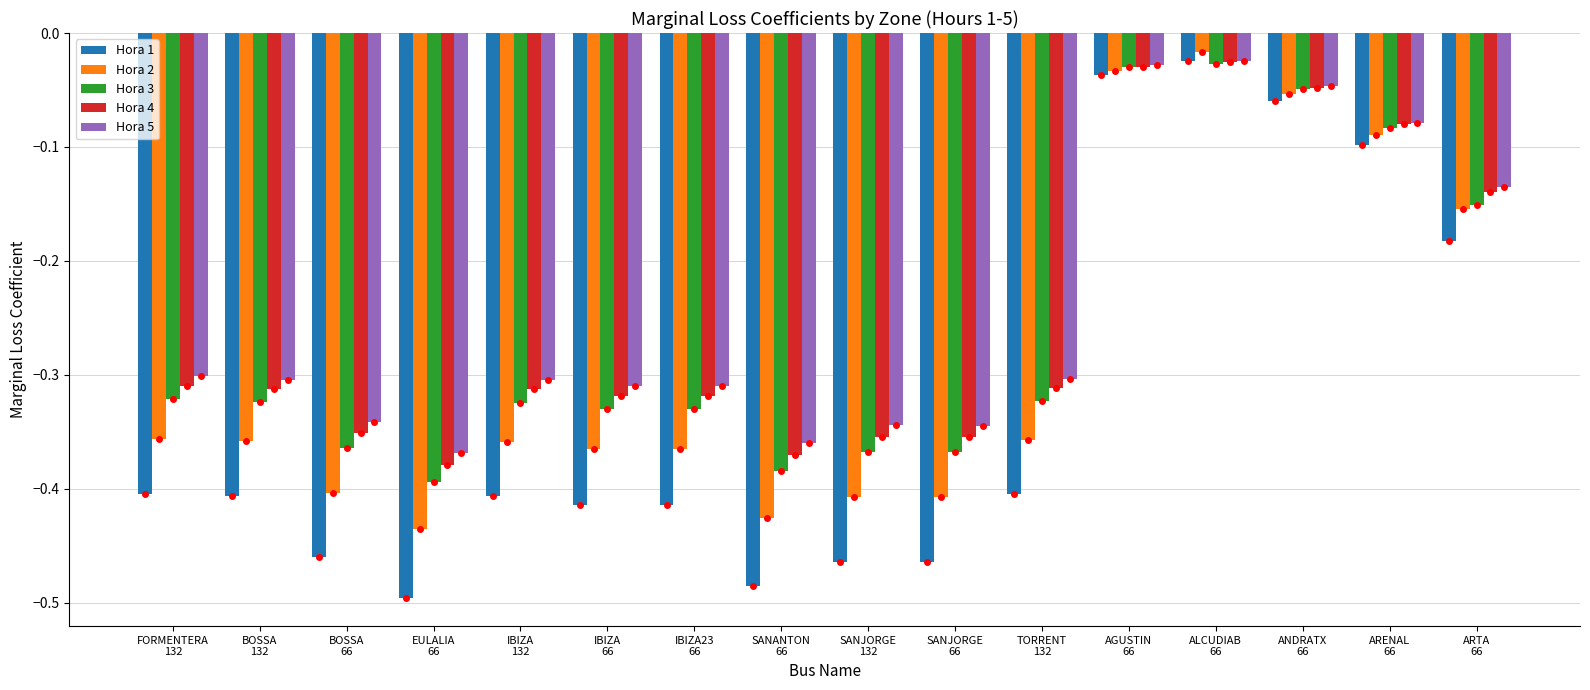

What is the difference between the Hora 2 values at ALCUDIAB
66 and ARTA
66?

0.1